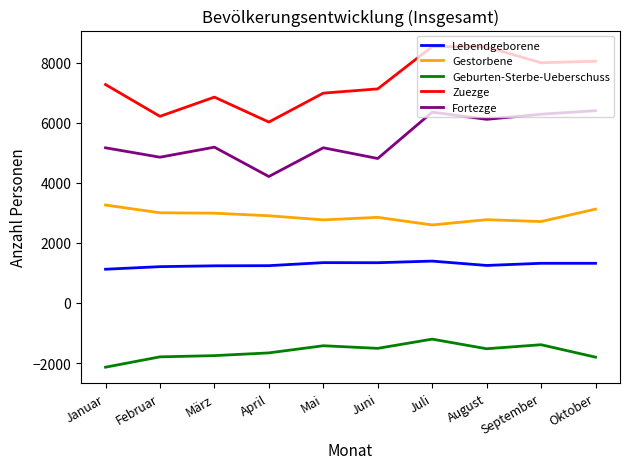

How many lines are shown in the chart?

5